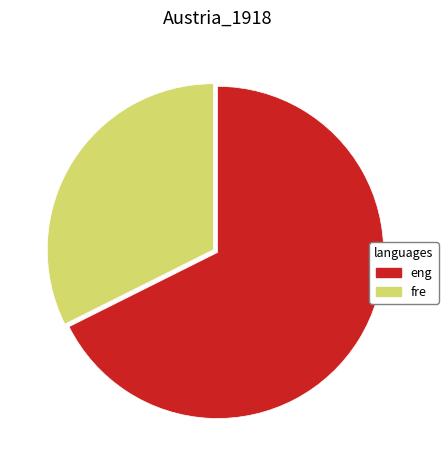

Is there a majority slice in this chart?

Yes